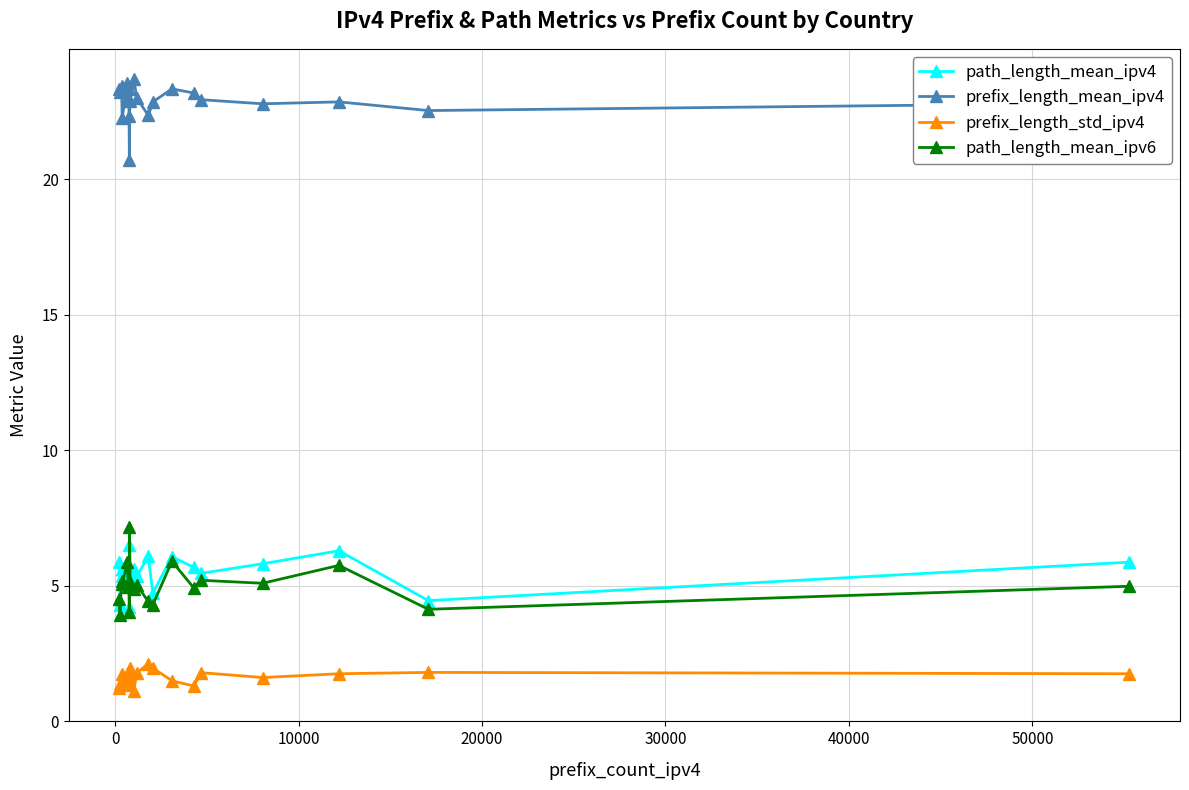

What is the minimum value for prefix_length_mean_ipv4?

20.7